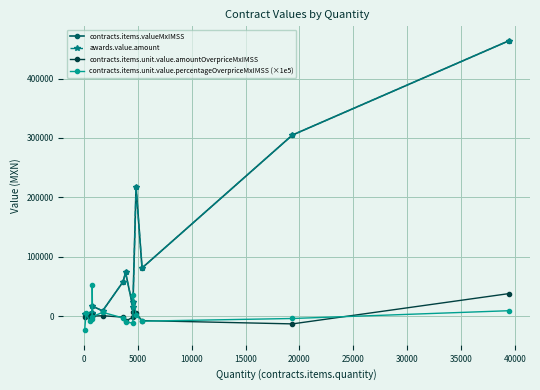

Is this an area chart (filled region under the line)?

No